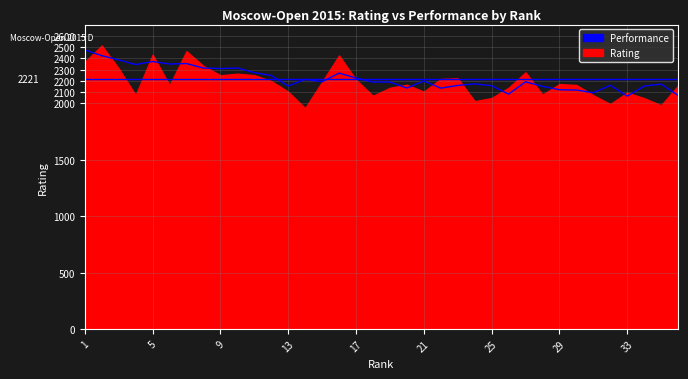

How many interior local peaks (higher than both neighbors) does the data have?

10